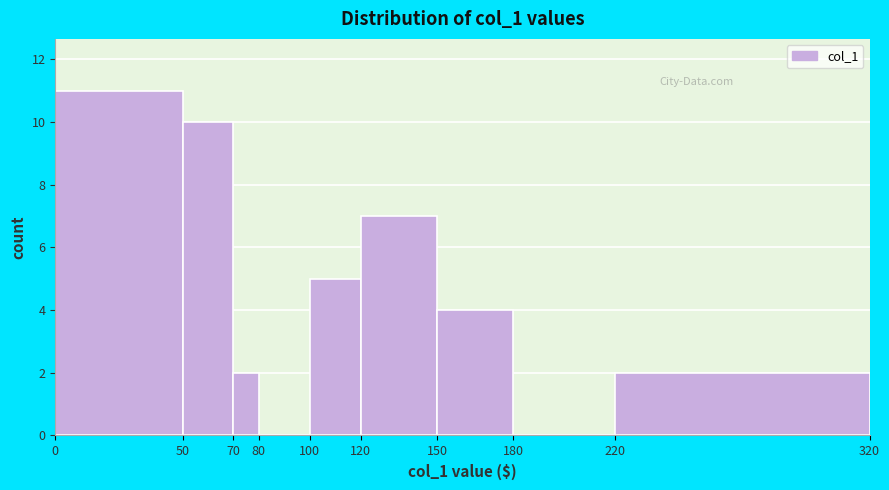

How tall is the bar that spans 100 to 120 on the x-axis? The values are not printed on the chart, so give them approximately, as read against the axis.

5